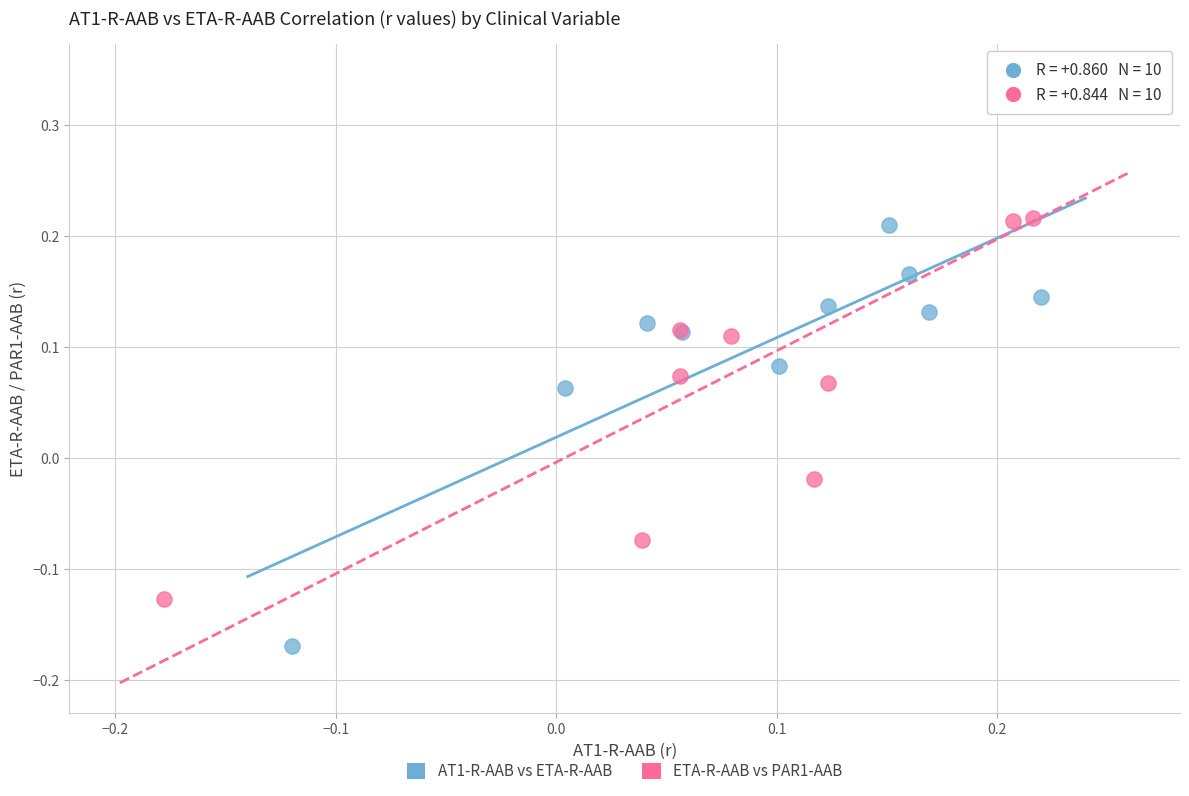

Which series reaches the minimum Y coordinate?

AT1-R-AAB vs ETA-R-AAB